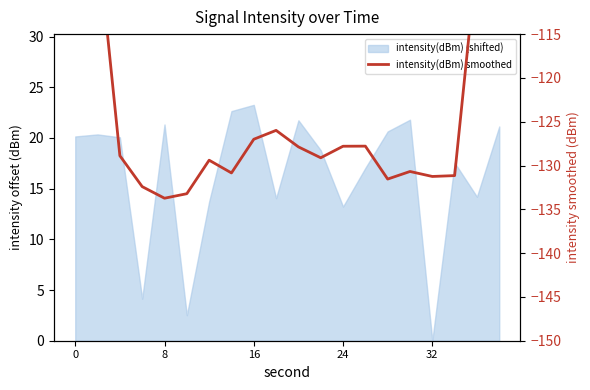

How many values are below -128?

11